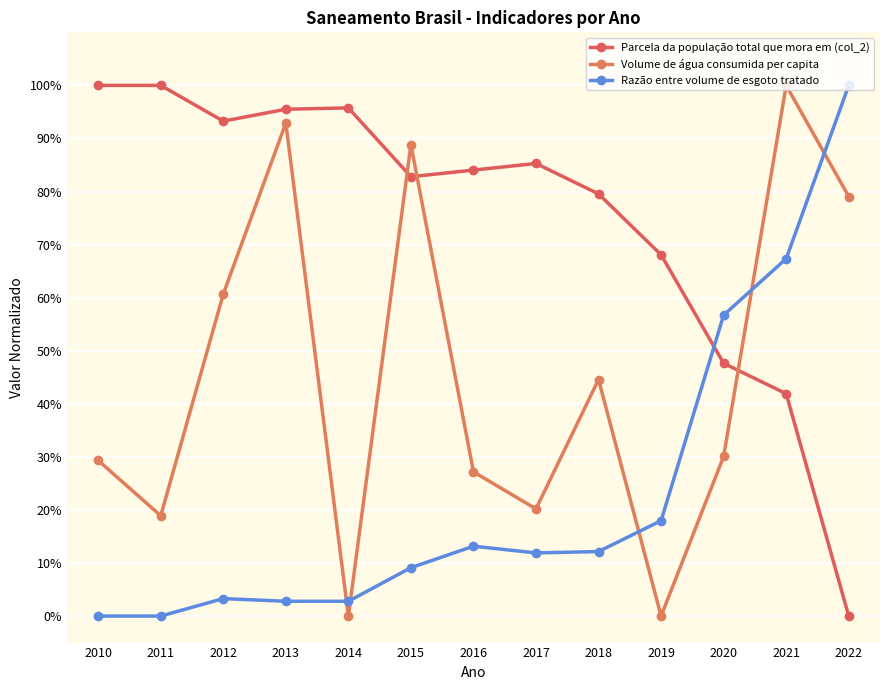

What is the value of the Razão entre volume de esgoto tratado point at the 13th from the left?

1.0